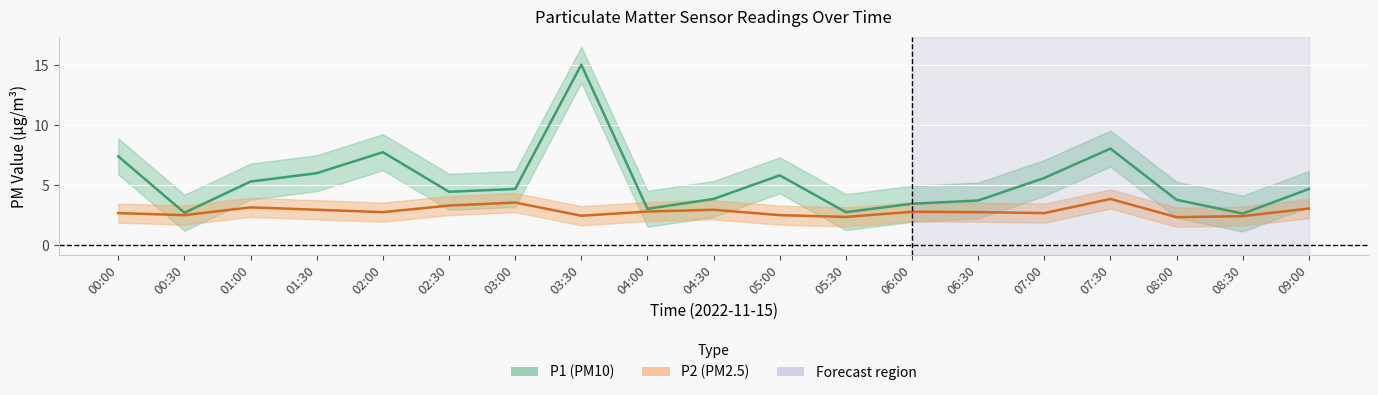

The P1 series shows 10.5 at 00:00. True or false?

False